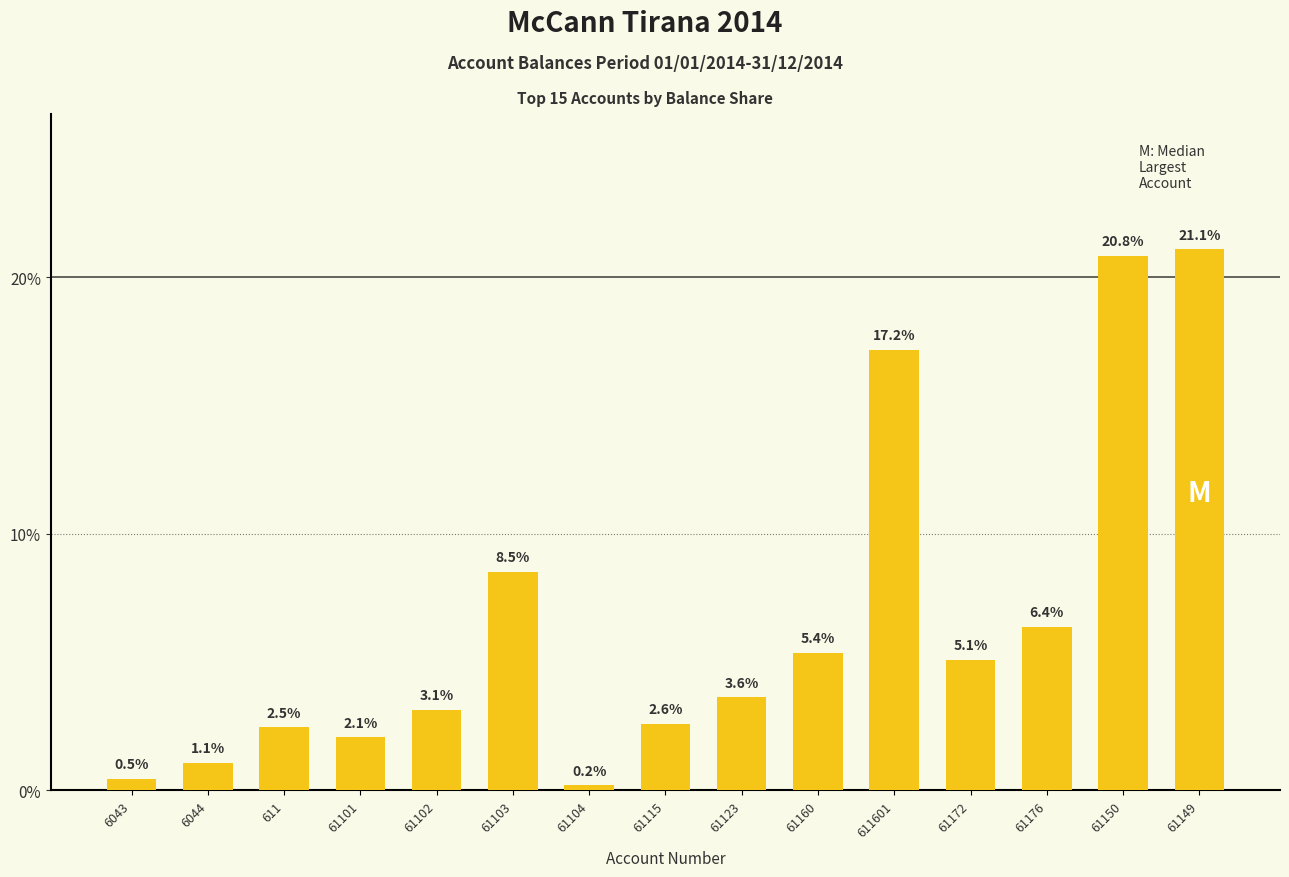

Reading left to right, transcribe all the data shown in this chart.

6043=0.5	6044=1.1	611=2.5	61101=2.1	61102=3.1	61103=8.5	61104=0.2	61115=2.6	61123=3.6	61160=5.4	611601=17.2	61172=5.1	61176=6.4	61150=20.8	61149=21.1